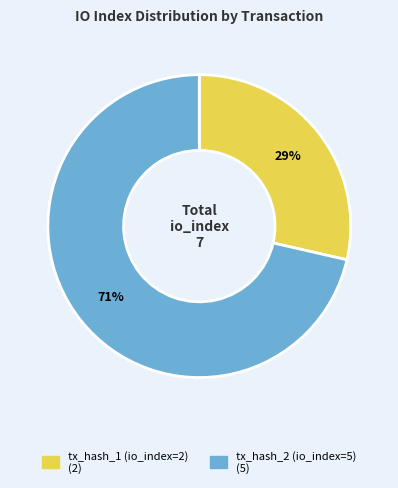

Rank the categories by value from highest to lowest.

tx_hash_2 (io_index=5), tx_hash_1 (io_index=2)